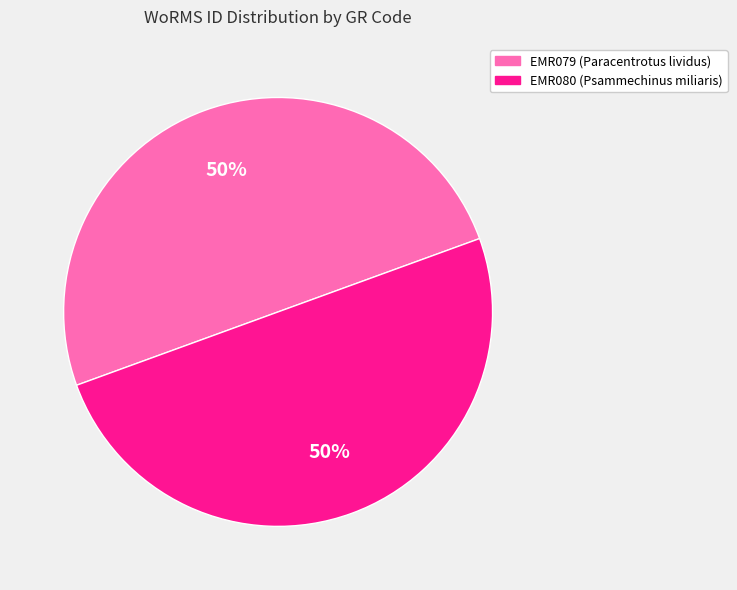

What is the ratio of the value at EMR079 to the value at EMR080?

1.0